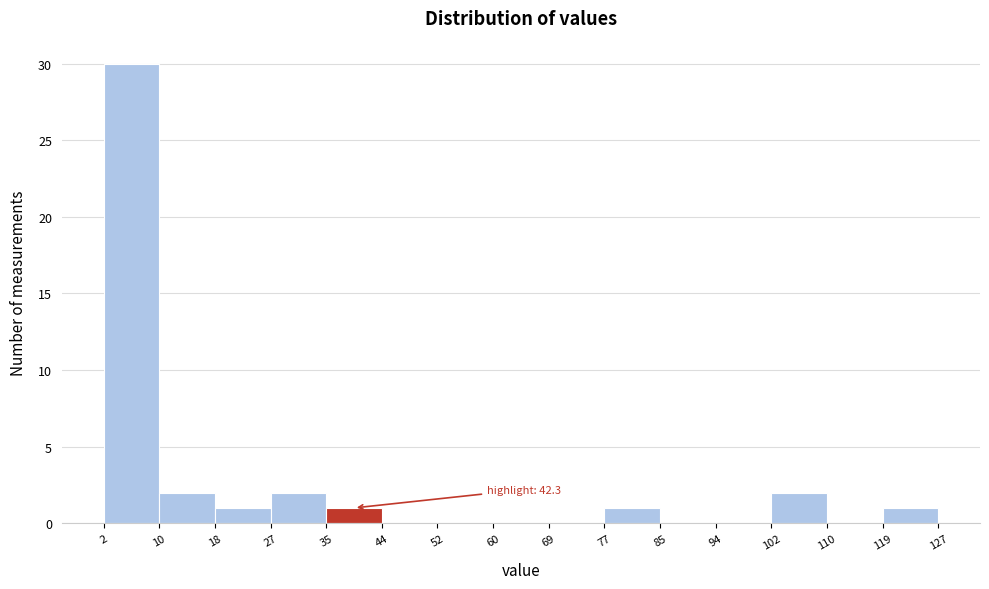

Which range on the x-axis has the tallest bar?

2 to 10